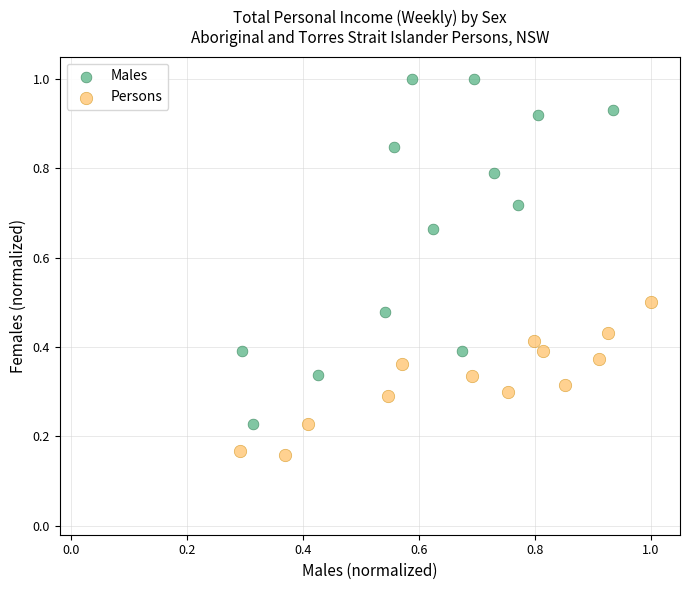

Which series reaches the maximum Y coordinate?

Males